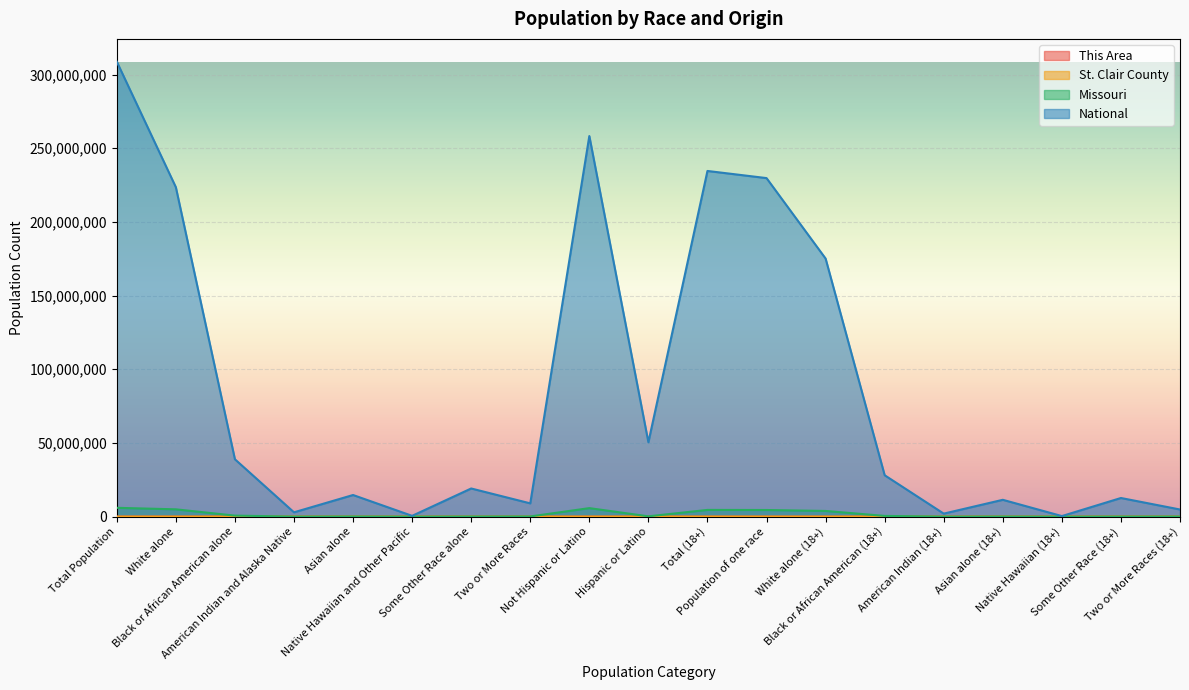

True or false: St. Clair County and Missouri intersect in this chart.

False